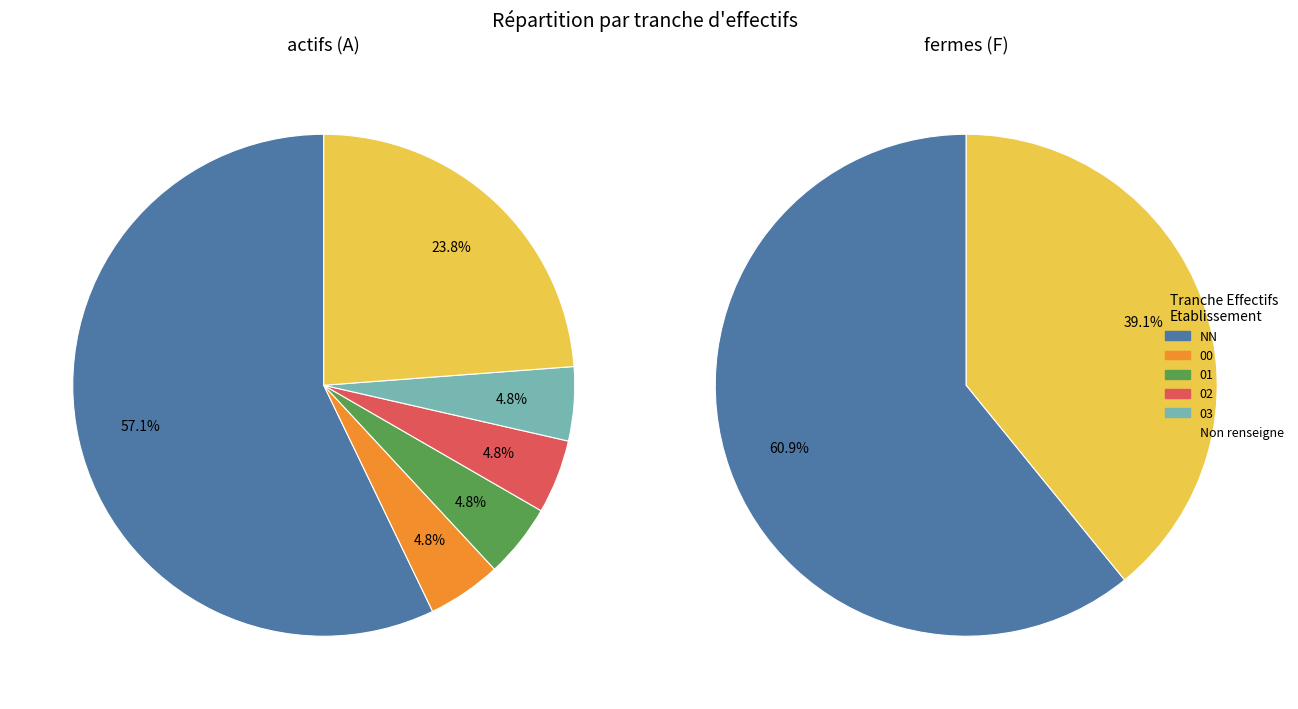

Is 00 the majority of the pie?

No